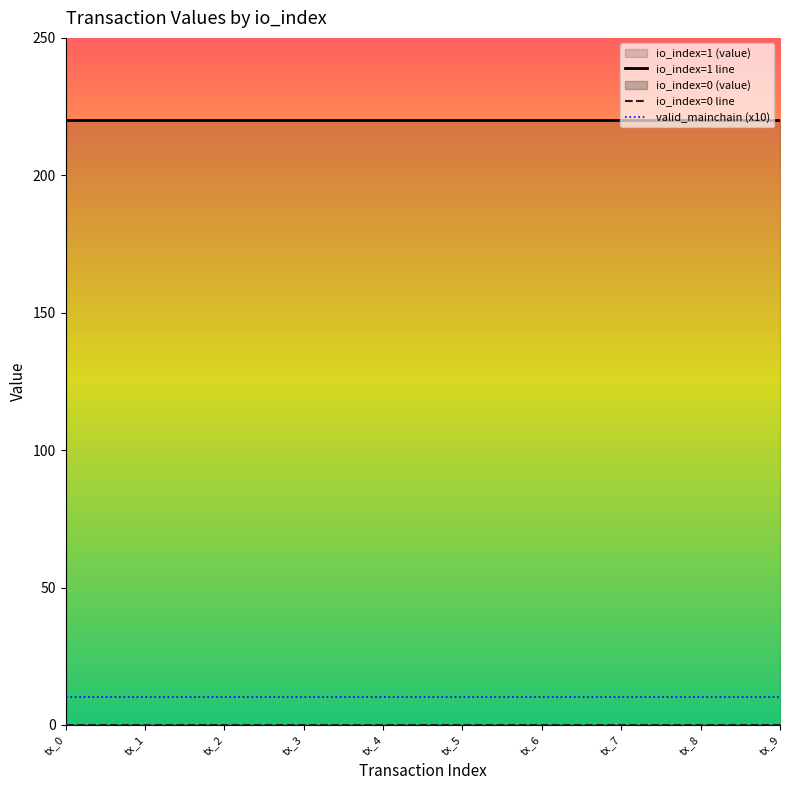

True or false: valid_mainchain and io_index intersect in this chart.

False